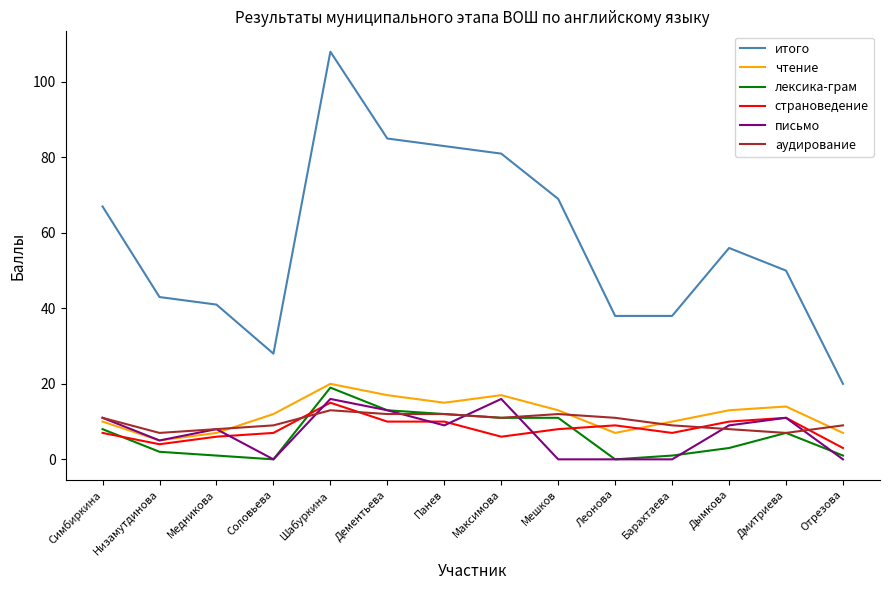

At how many categories does at least one series exceed 1?

14